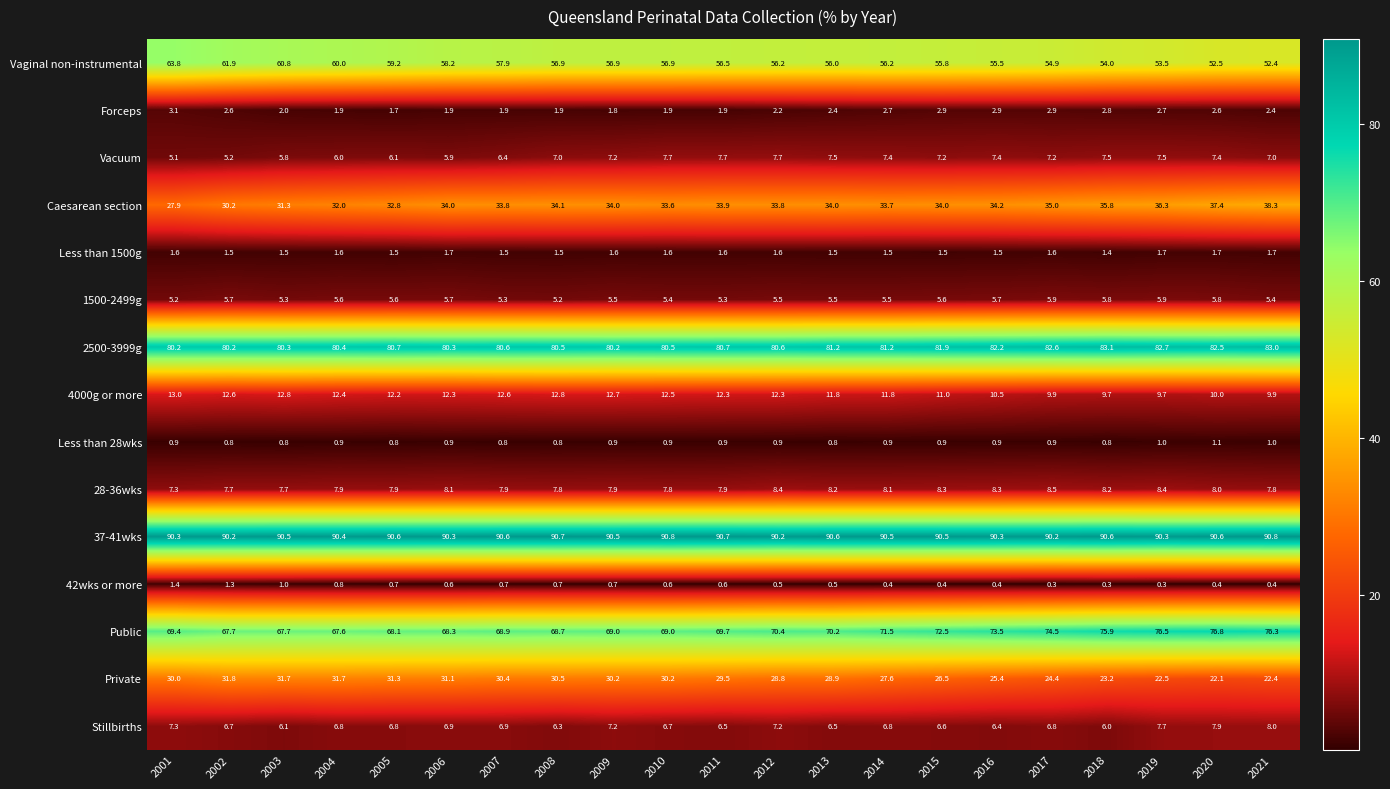

Which series has the largest total across all categories?

37-41wks